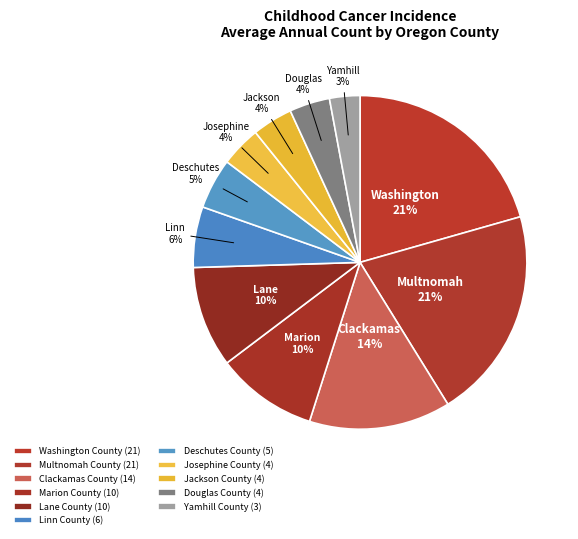

Count the number of slices in the pie.

11